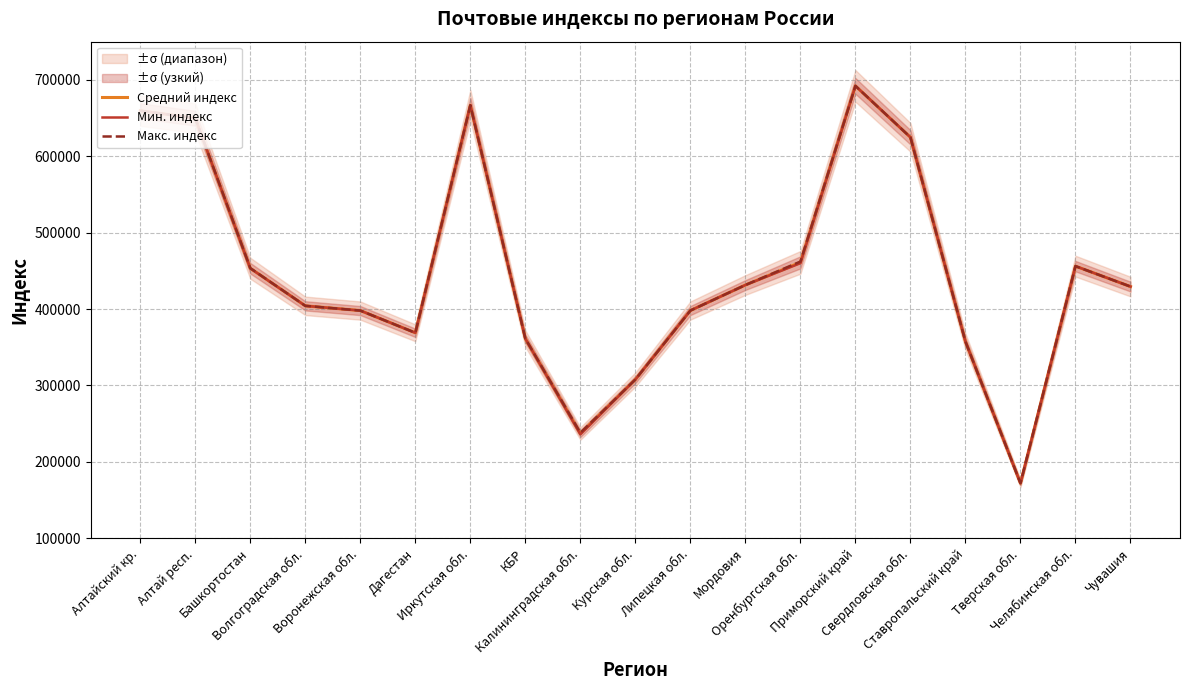

True or false: Мин. индекс and Средний индекс cross at least once.

False